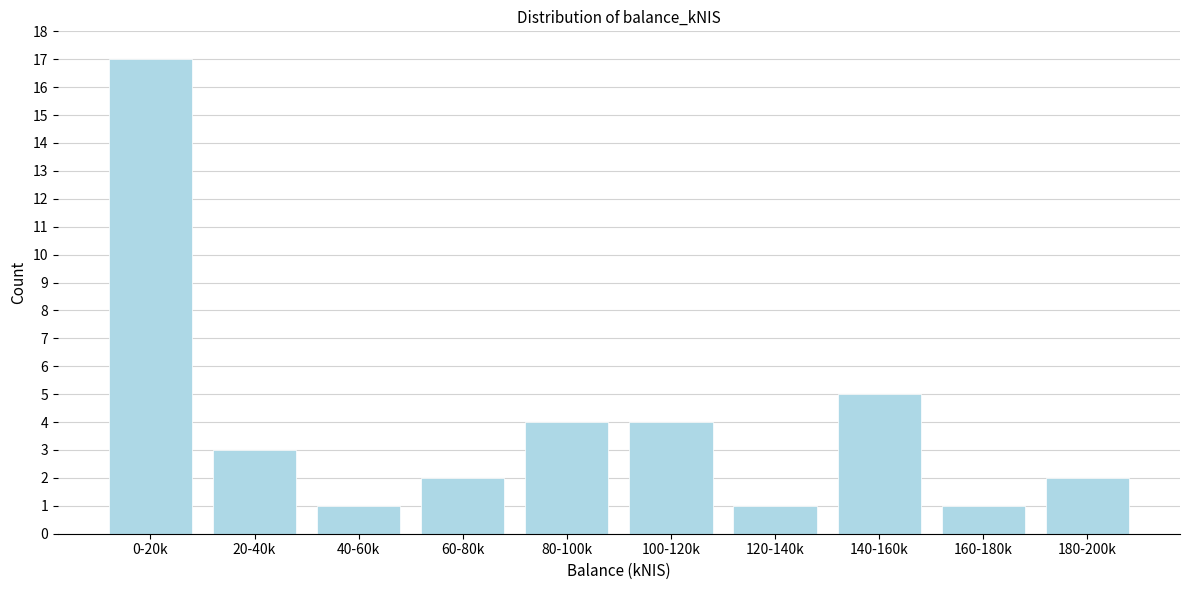

Reading left to right, extract all data points from this chart.

17	3	1	2	4	4	1	5	1	2